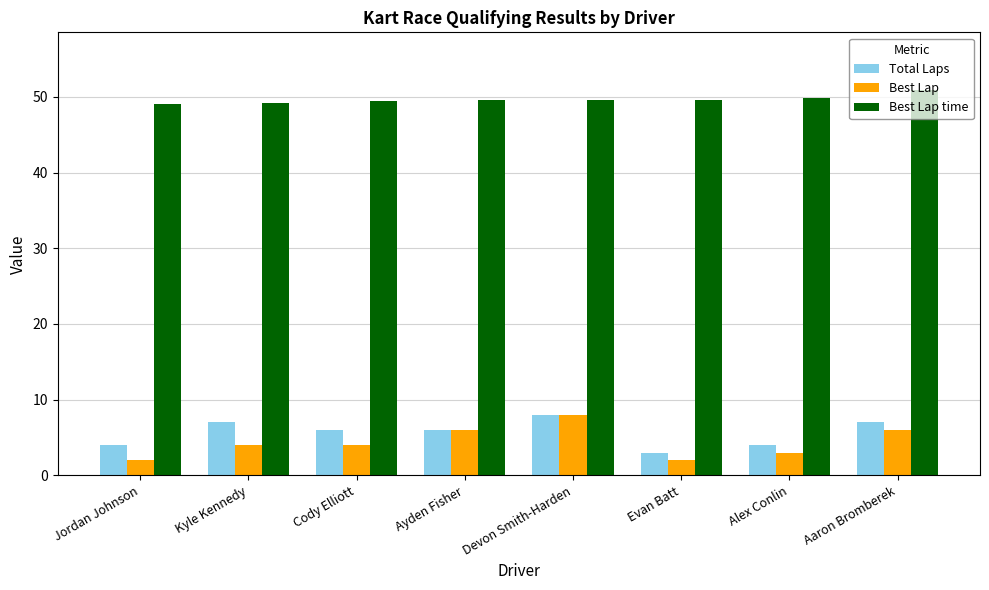

Which series has the largest range (max minus min)?

Best Lap